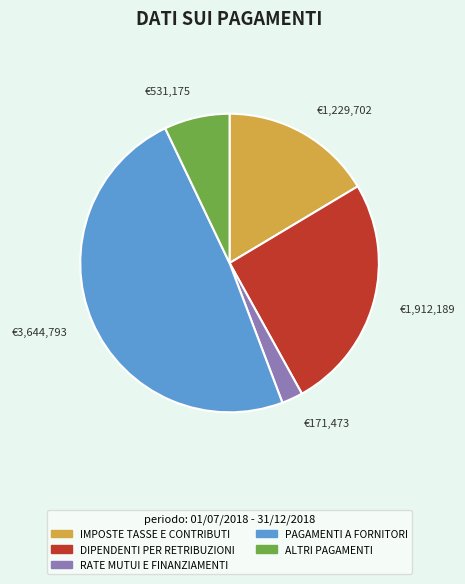

Does €171,473 represent more than half of the total?

No